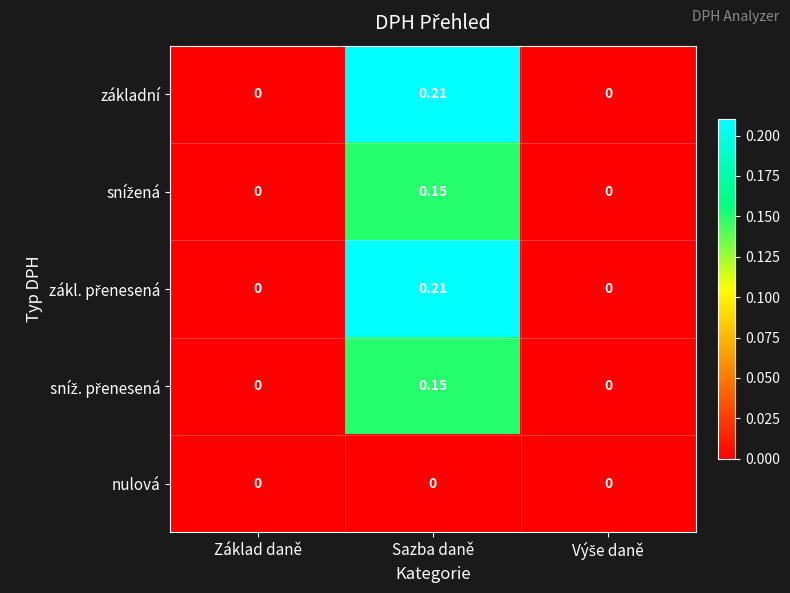

Which category has the highest value across all series?

Sazba daně